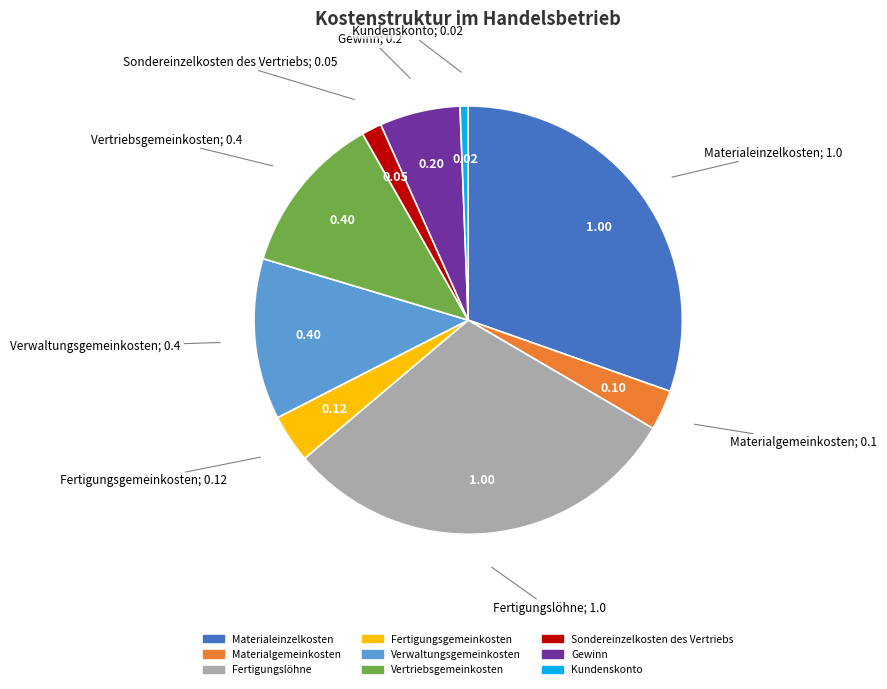

How many segments does this pie chart have?

9